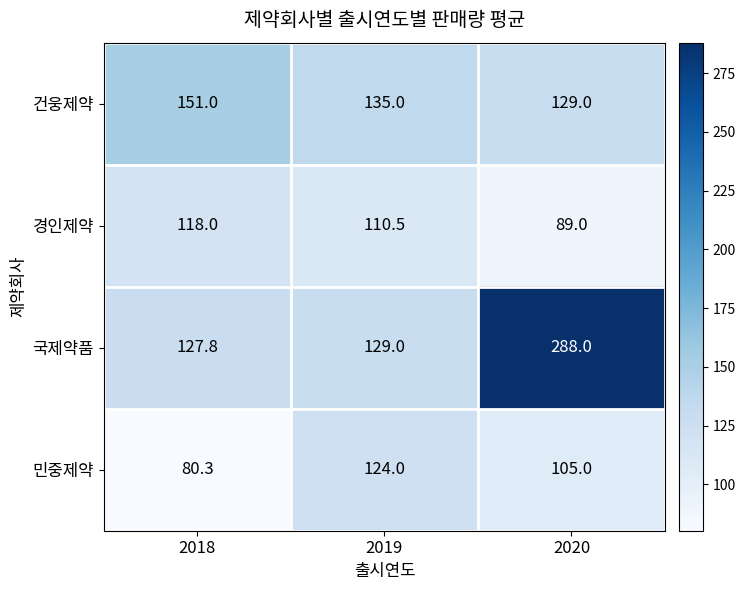

Reading right to left, what are all the values shown in this chart?

건웅제약: 2020=129.0	2019=135.0	2018=151.0
경인제약: 2020=89.0	2019=110.5	2018=118.0
국제약품: 2020=288.0	2019=129.0	2018=127.8
민중제약: 2020=105.0	2019=124.0	2018=80.3